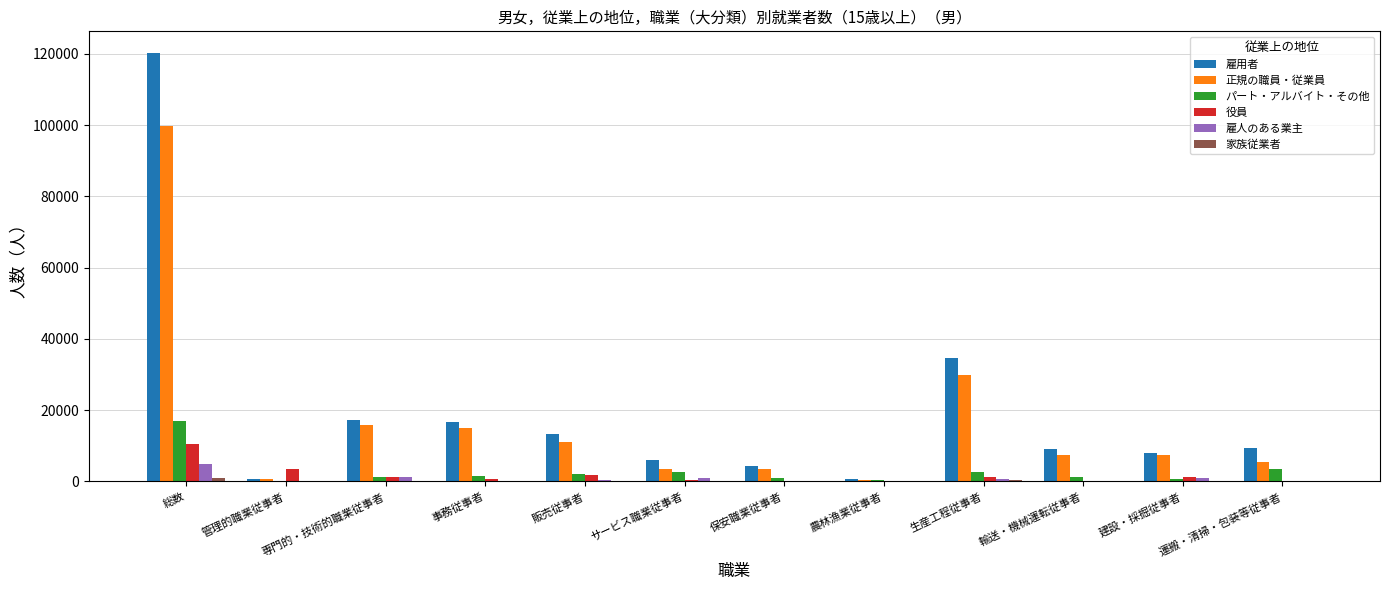

At which category is the sum across all series the highest?

総数